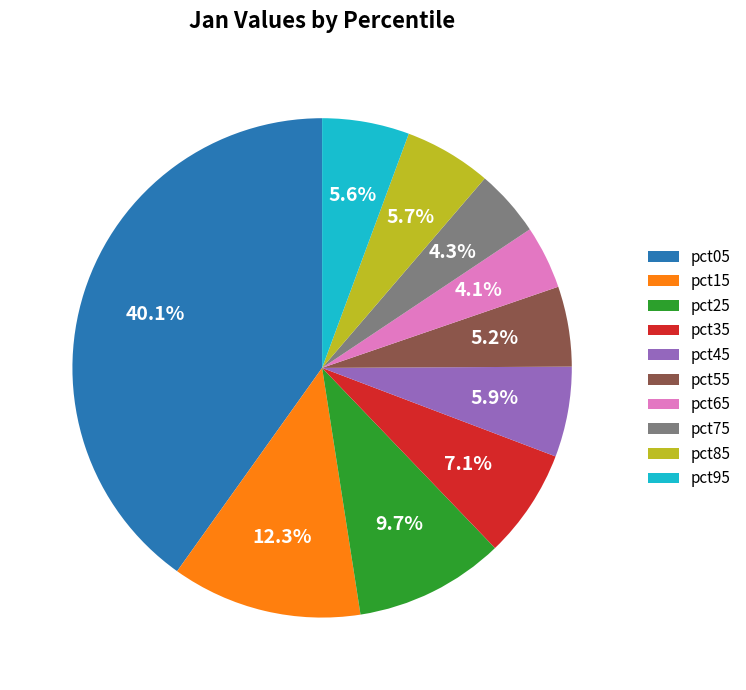

True or false: pct95 accounts for 6% of the total.

True